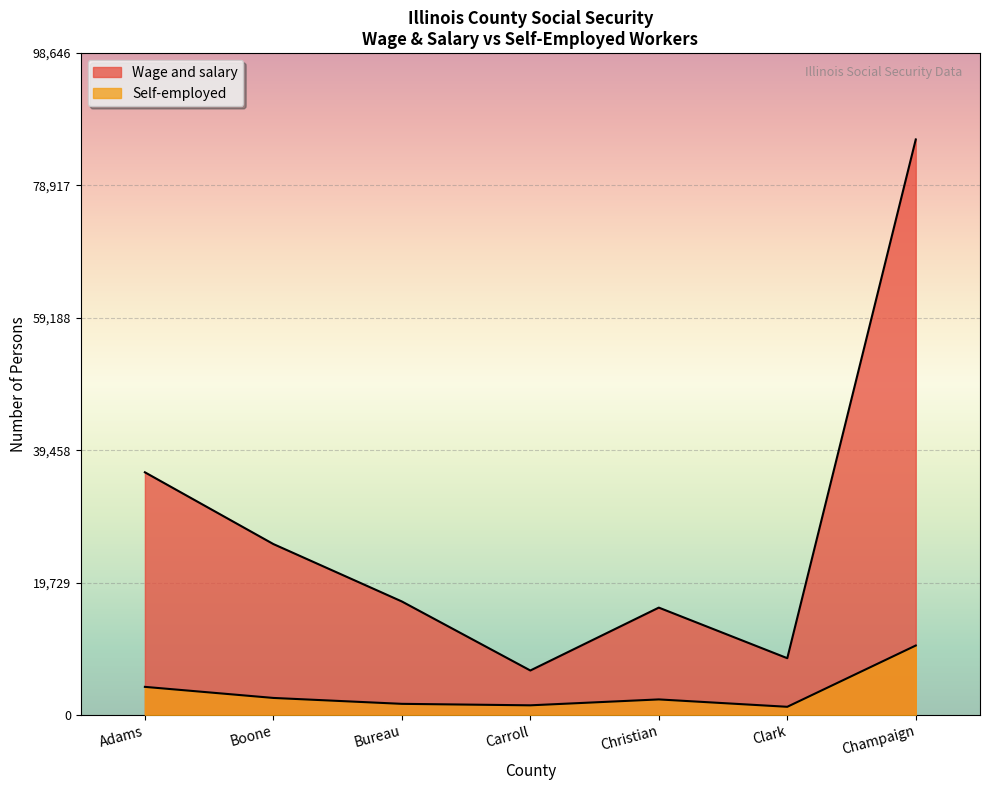

Count the number of categories in the chart.

7